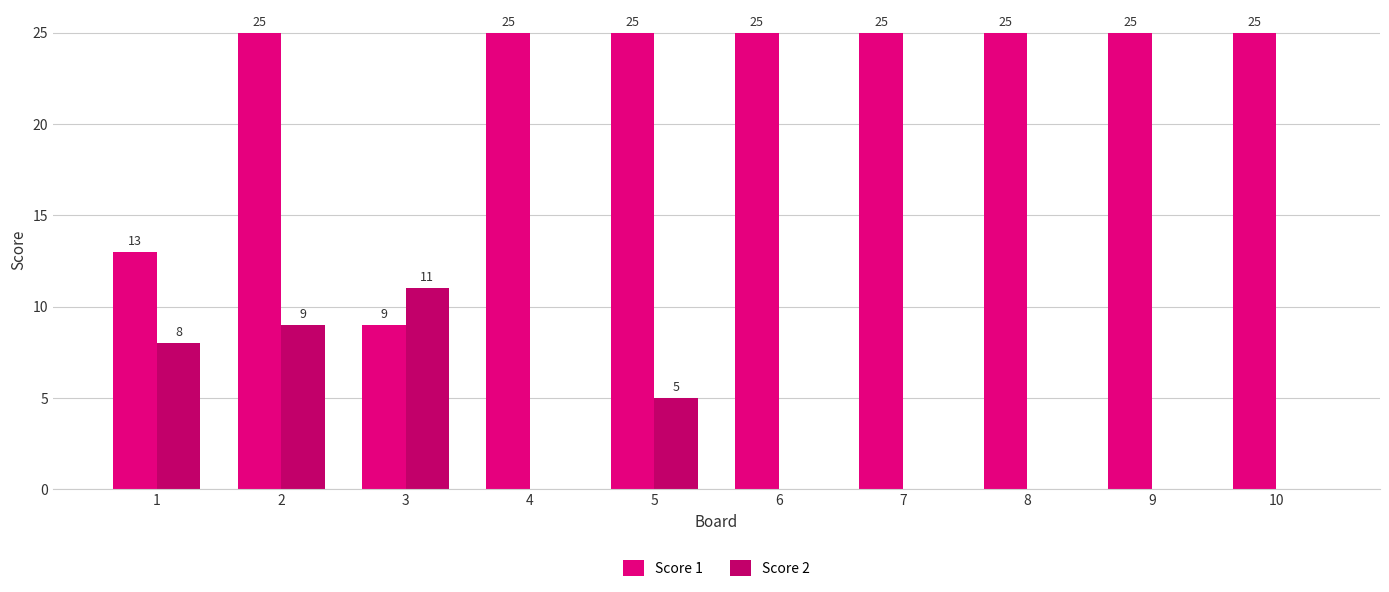

What is the sum of the Score 1 values at 3 and 4?

34